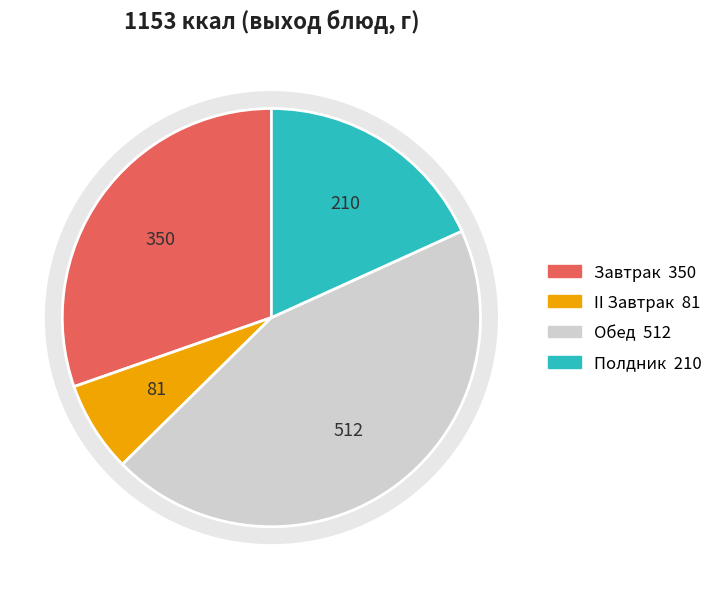

Does any single category account for the majority?

No